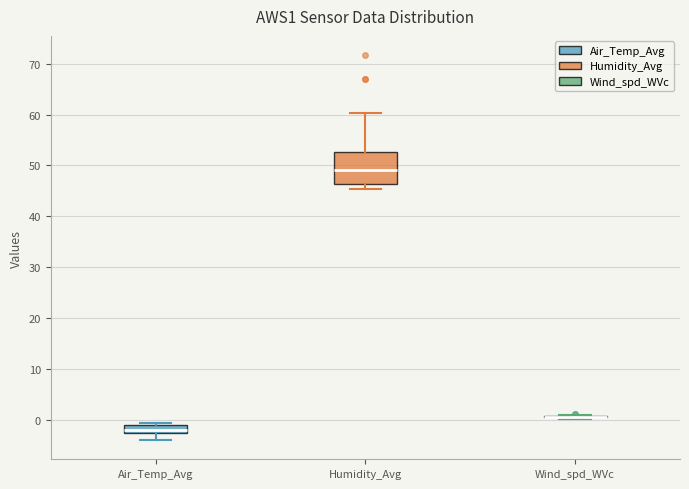

Which box is the tallest, from its lower edge to its upper edge?

Humidity_Avg